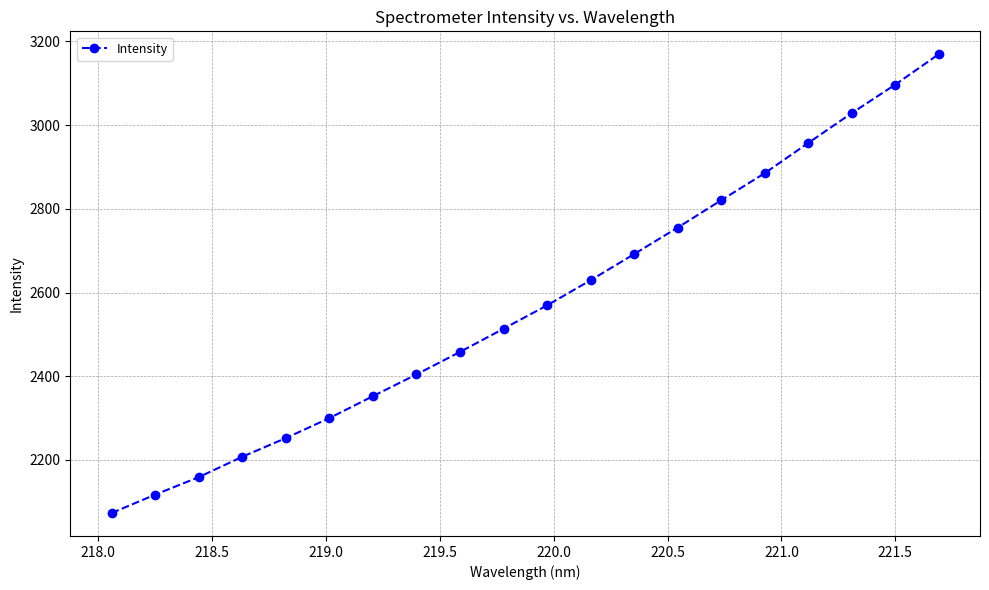

How many categories are shown in the chart?

20